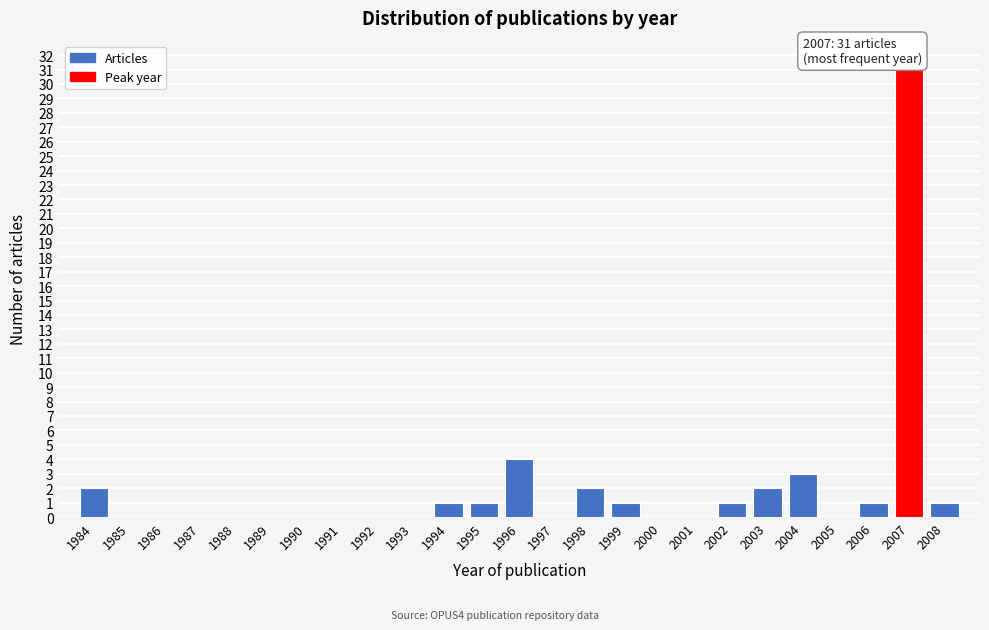

Reading right to left, list all the values displayed in this chart.

2008=1	2007=31	2006=1	2005=0	2004=3	2003=2	2002=1	2001=0	2000=0	1999=1	1998=2	1997=0	1996=4	1995=1	1994=1	1993=0	1992=0	1991=0	1990=0	1989=0	1988=0	1987=0	1986=0	1985=0	1984=2